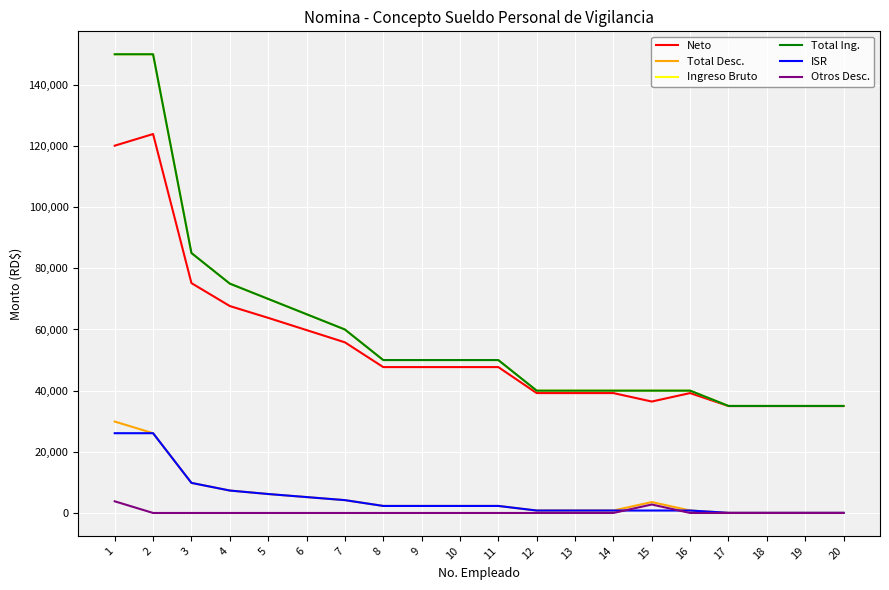

At which label does Total Ing. first exceed 50000?

1